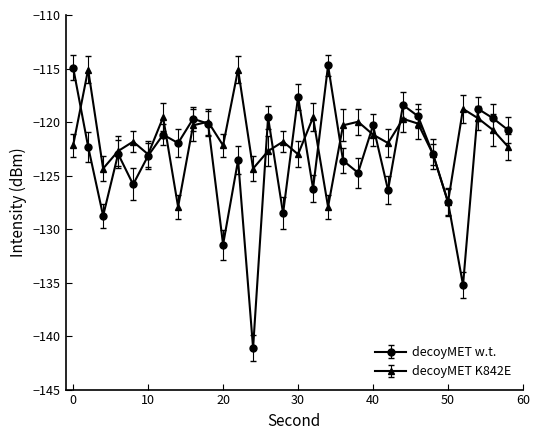

Which series has the largest total across all categories?

decoyMET K842E